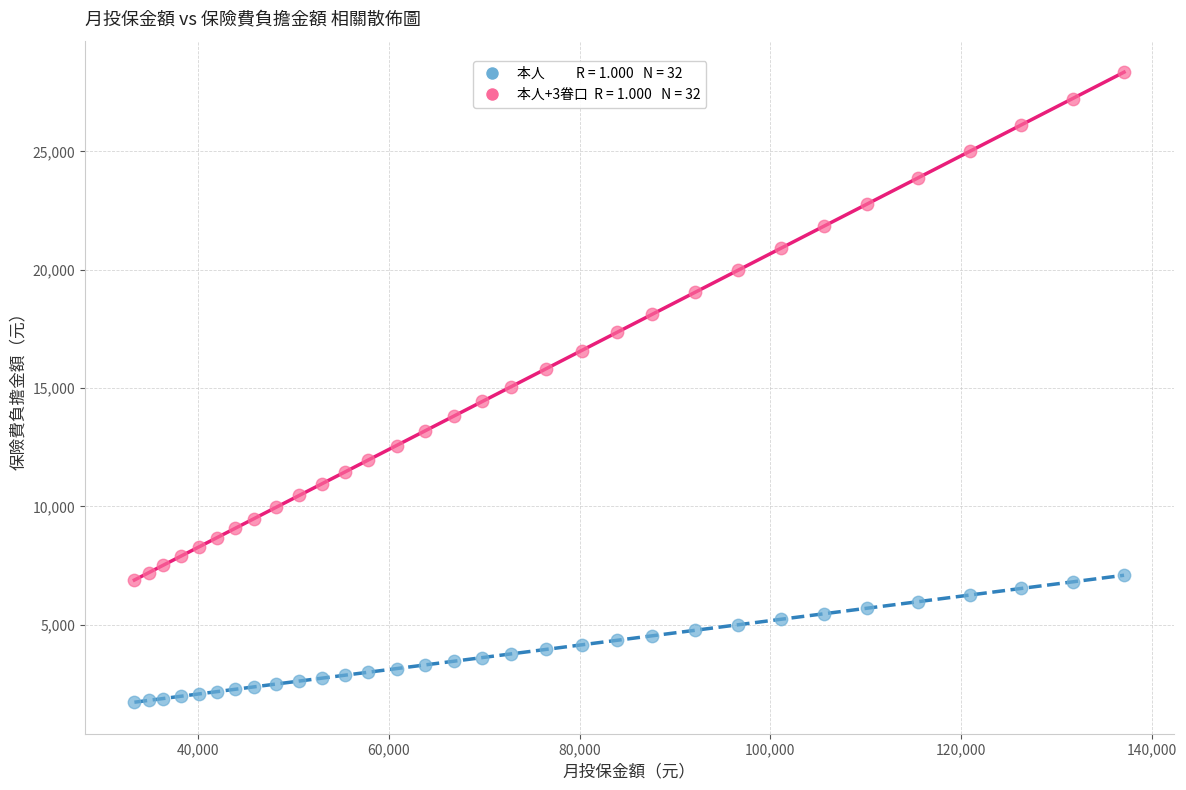

Across all data points, what is the range of Y values (max minus min)?

26630